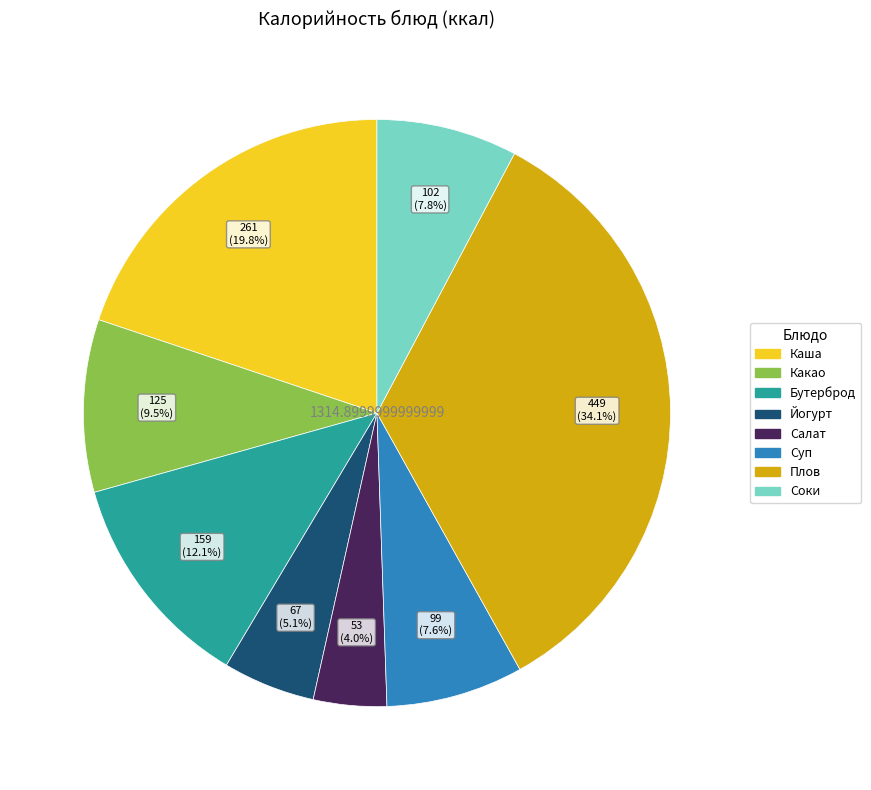

Is there a majority slice in this chart?

No